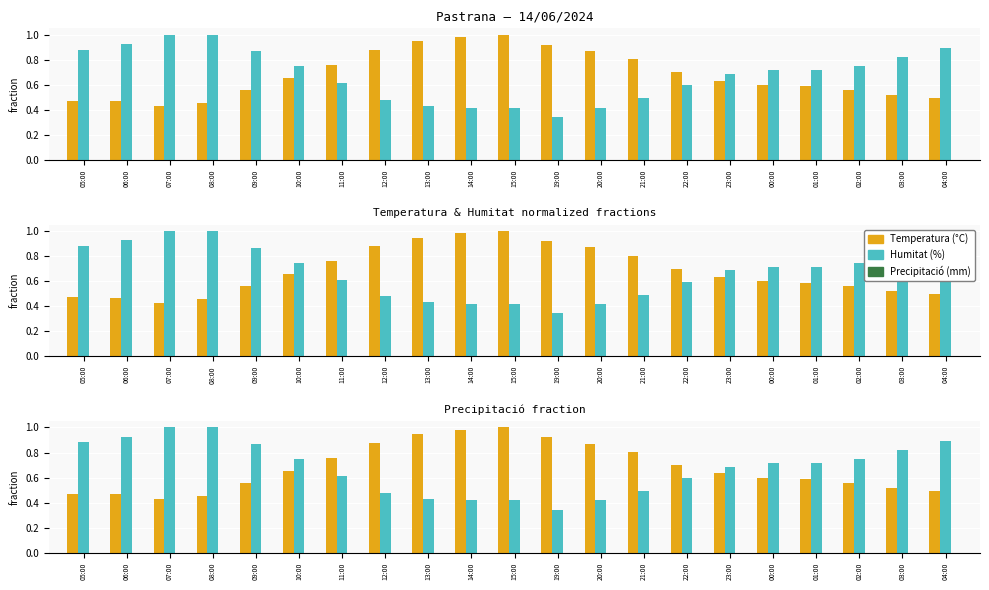

The Temperatura (°C) series shows 0.4 at 00:00. True or false?

False